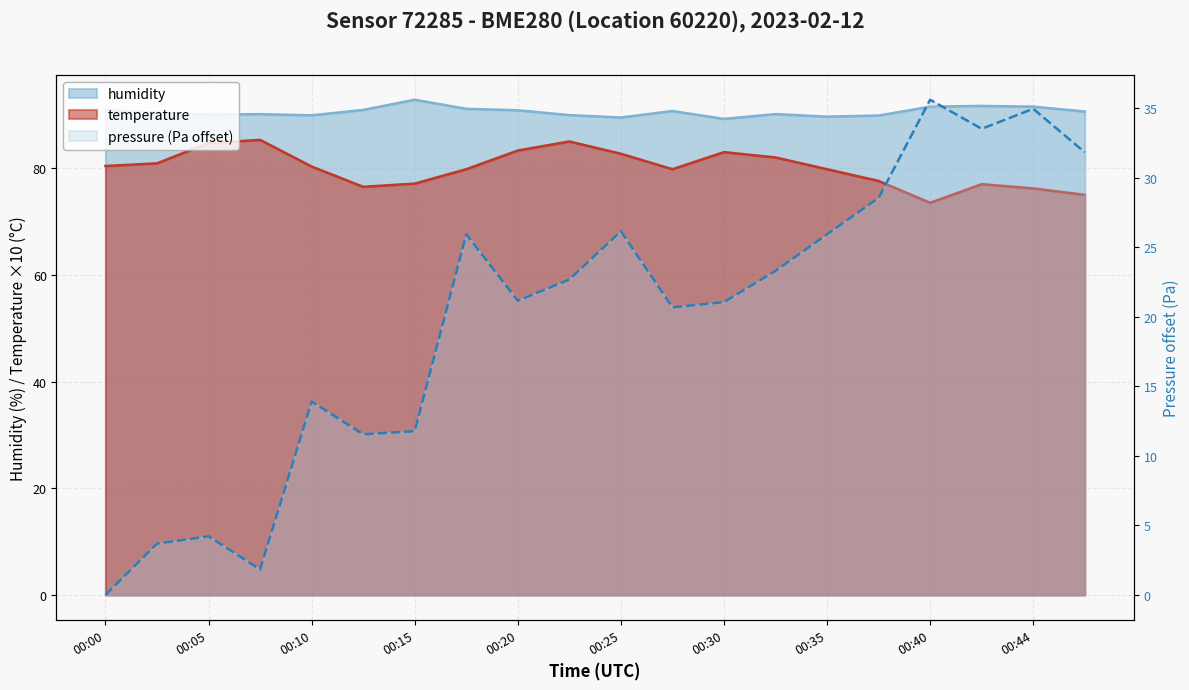

The value of temperature at 00:27 is 109.5. True or false?

False